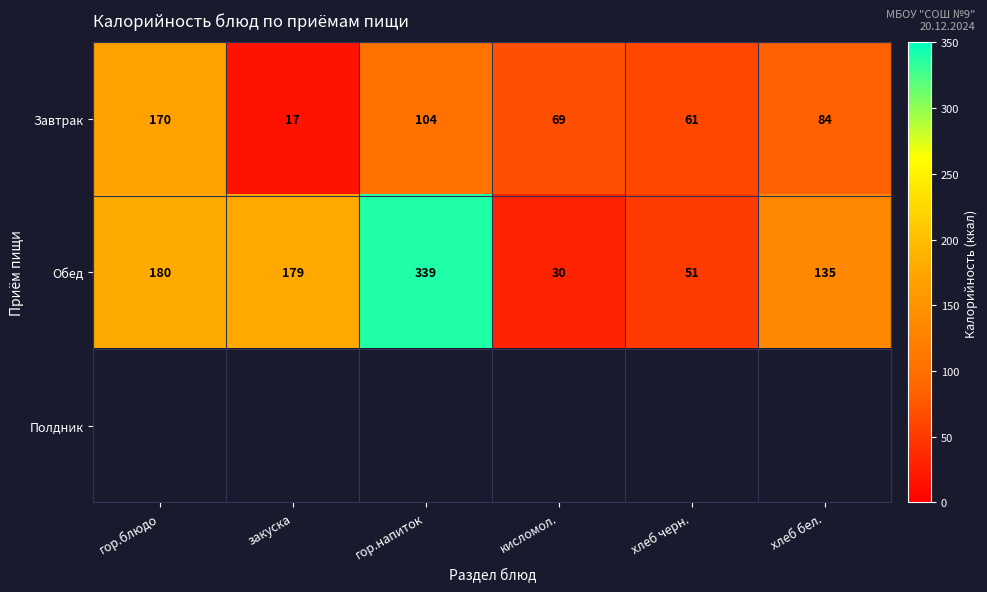

What is the sum of the Завтрак values at хлеб черн. and хлеб бел.?

145